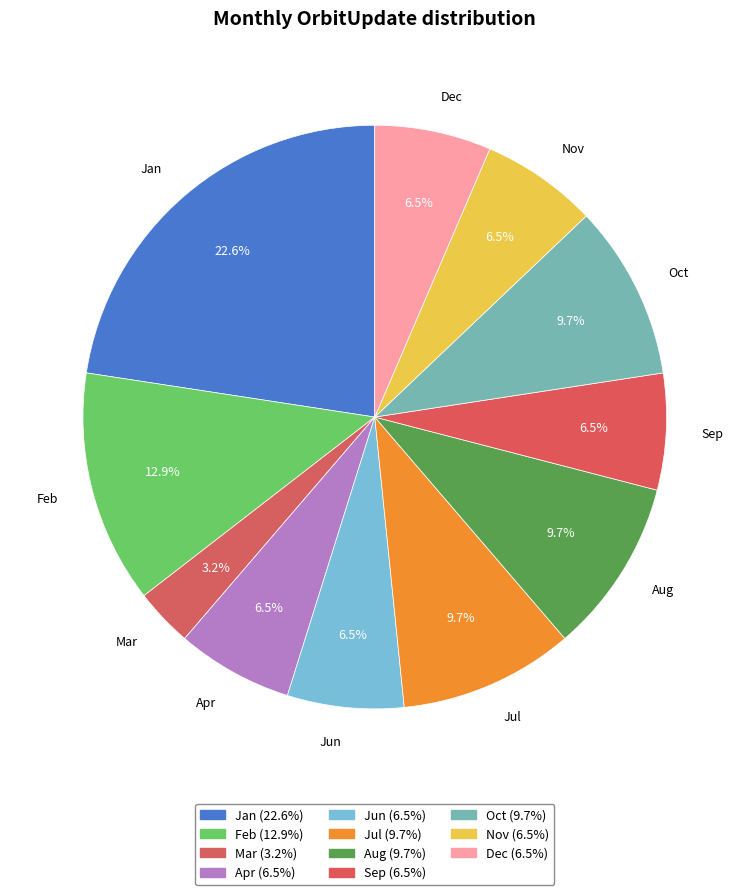

Which has a higher value, Mar or Apr?

Apr